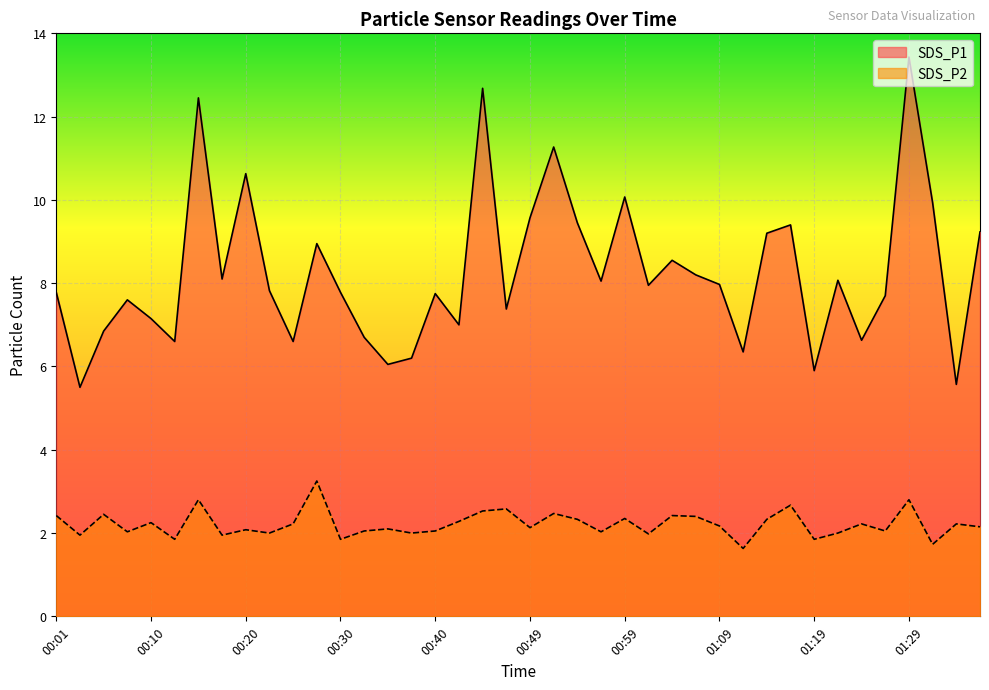

Which series has the widest spread of values?

SDS_P1